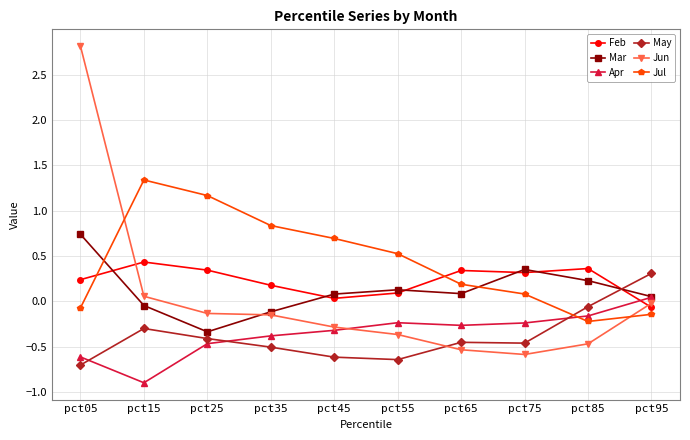

Which series has the largest range (max minus min)?

Jun